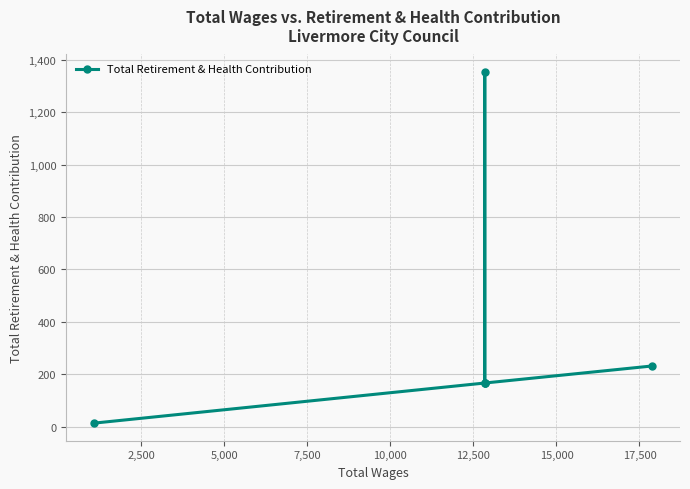

Is it true that the value at 10,000 is 282?

False